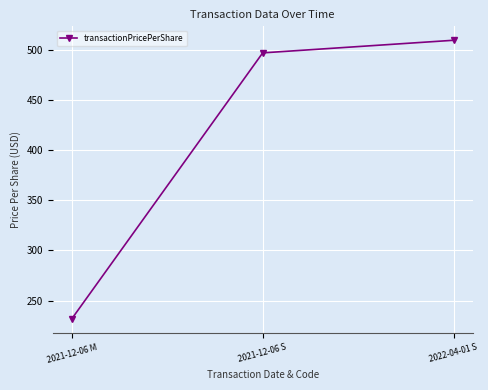

Rank the categories by value from highest to lowest.

2022-04-01 S, 2021-12-06 S, 2021-12-06 M